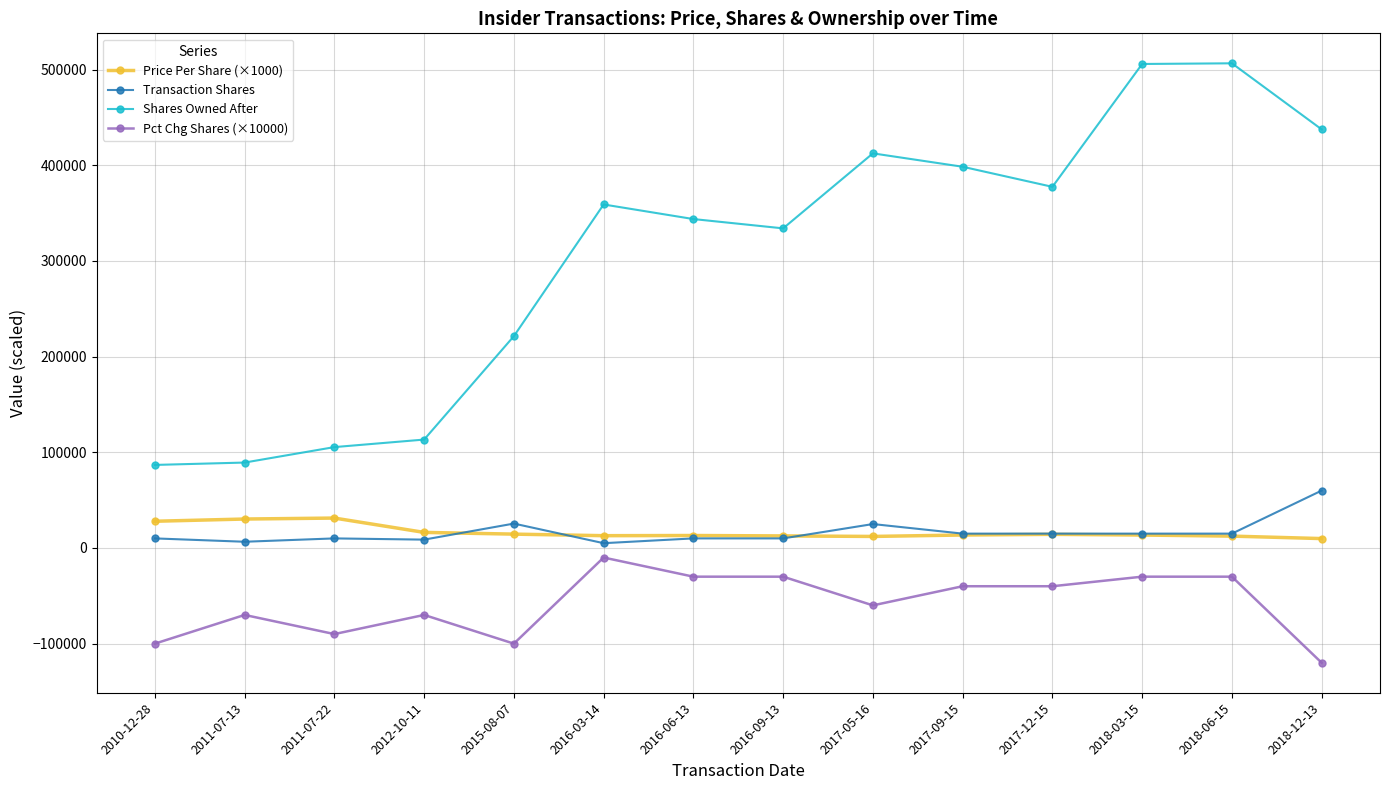

Between 2015-08-07 and 2016-06-13, which series saw the biggest shift?

Shares Owned After